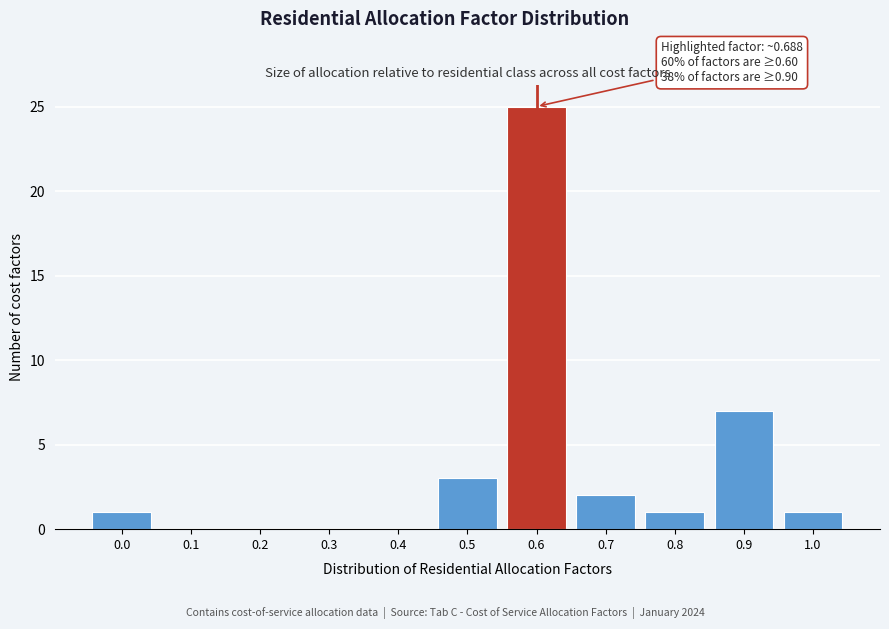

Reading left to right, list all the values displayed in this chart.

0.0=1	0.1=0	0.2=0	0.3=0	0.4=0	0.5=3	0.6=25	0.7=2	0.8=1	0.9=7	1.0=1